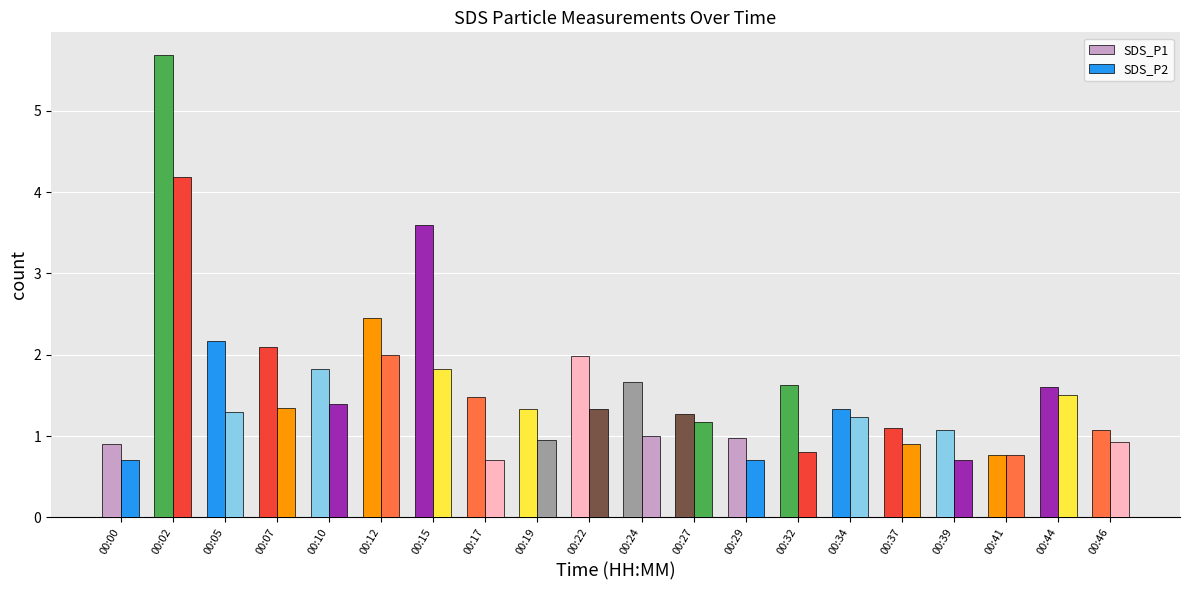

How many bars are there in each group?

2